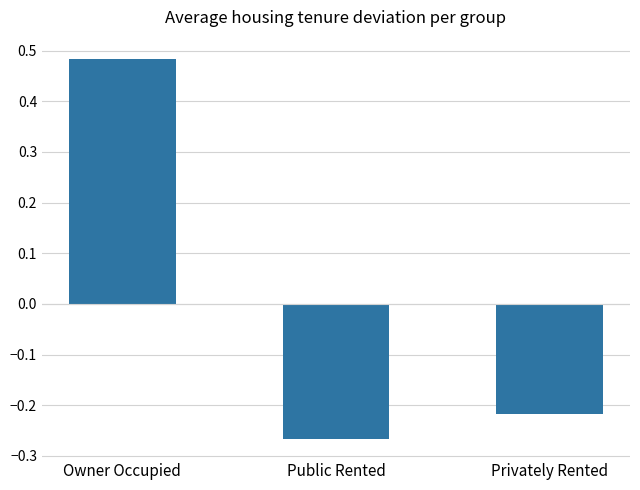

Rank the categories by value from highest to lowest.

Owner Occupied, Privately Rented, Public Rented